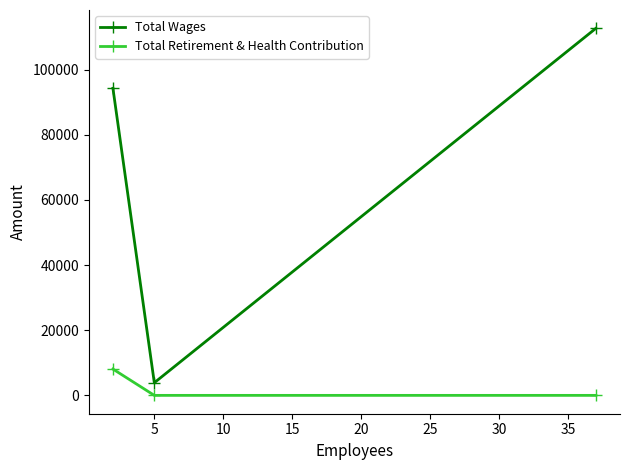

Is this an area chart (filled region under the line)?

No